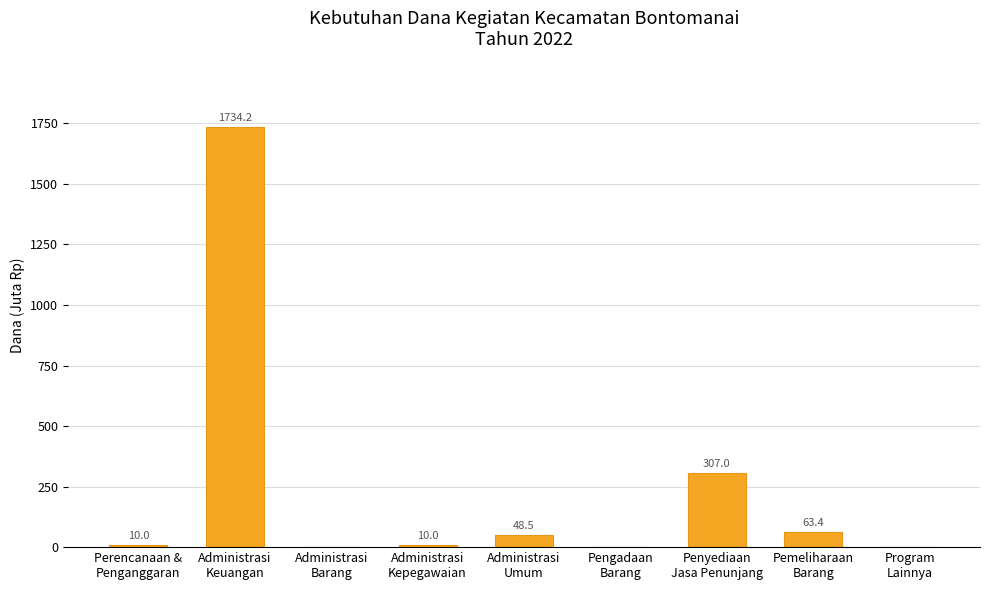

What is the maximum value shown in the chart?

1734.2